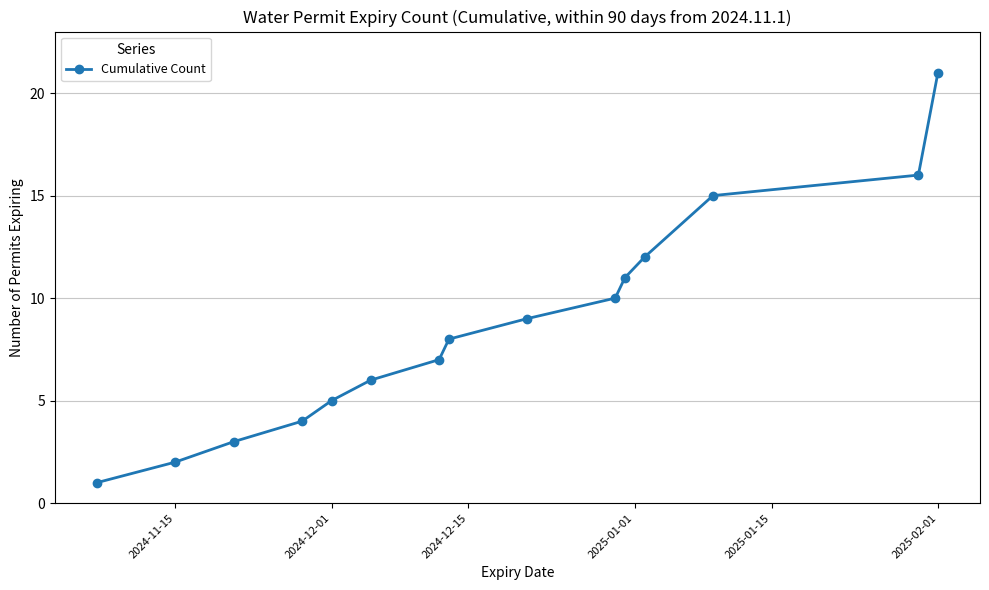

True or false: there are more than 0 points higher than both neighbors.

False